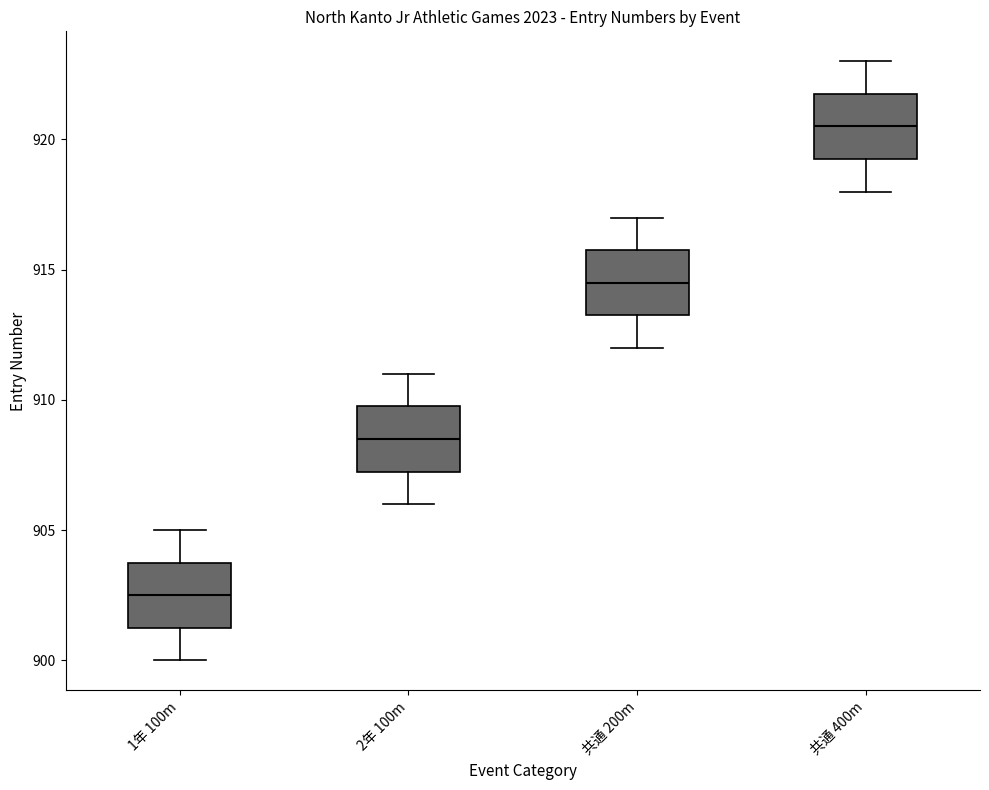

Reading left to right, read every box against the y-axis: the position of its median line, the range the box covers, and the ends of its whiskers. The values are not printed on the chart, so give them approximately, as read against the axis.

1年 100m: median 902.5, box 901.5 to 904.0, whiskers 900.0 to 905.0
2年 100m: median 908.5, box 907.5 to 910.0, whiskers 906.0 to 911.0
共通 200m: median 914.5, box 913.5 to 916.0, whiskers 912.0 to 917.0
共通 400m: median 920.5, box 919.5 to 922.0, whiskers 918.0 to 923.0